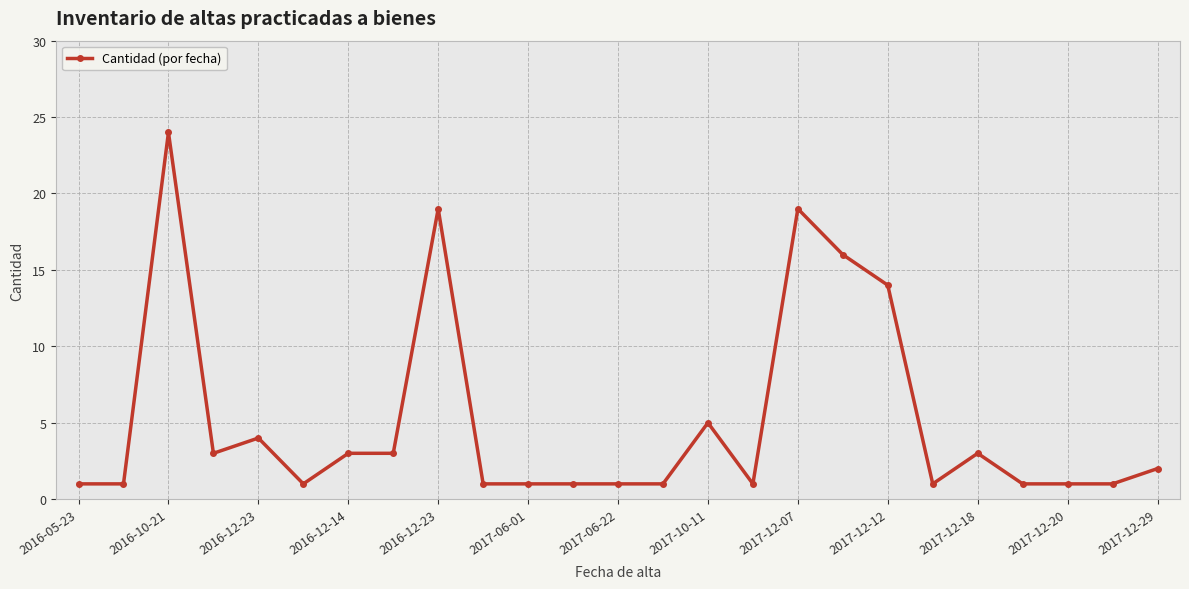

What is the difference between the maximum and minimum values?

23